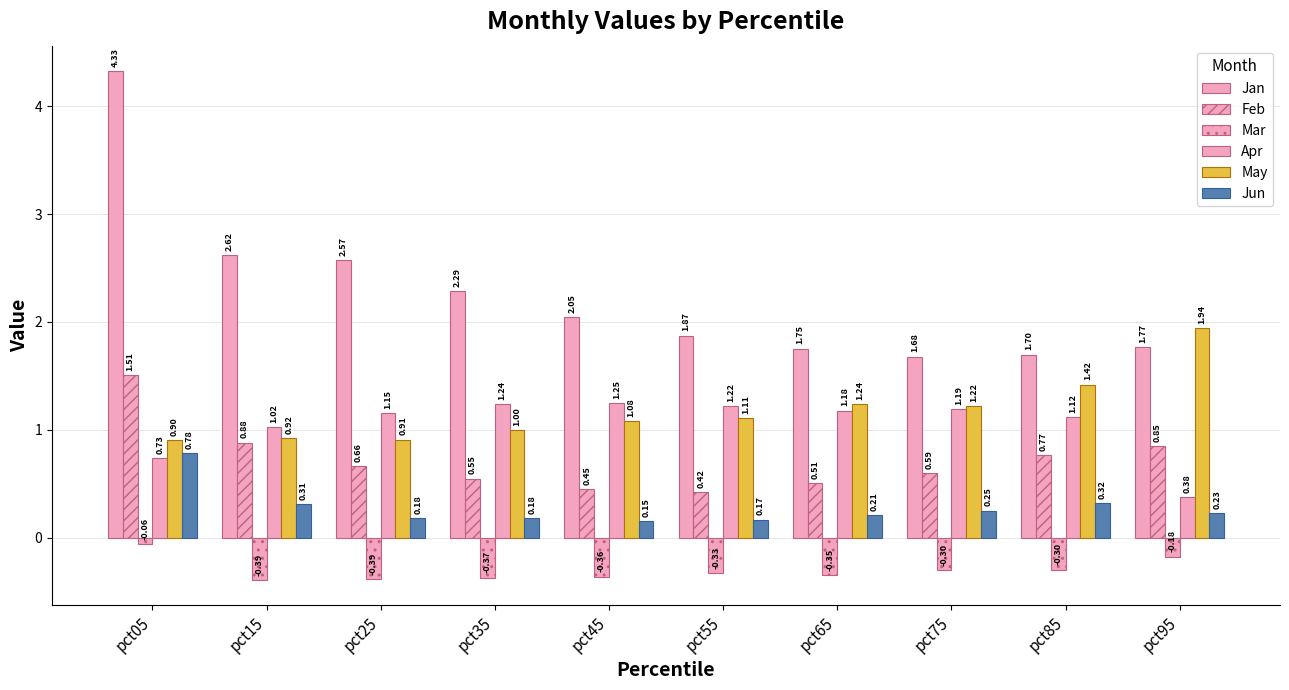

Which label corresponds to the largest value in the chart?

pct05